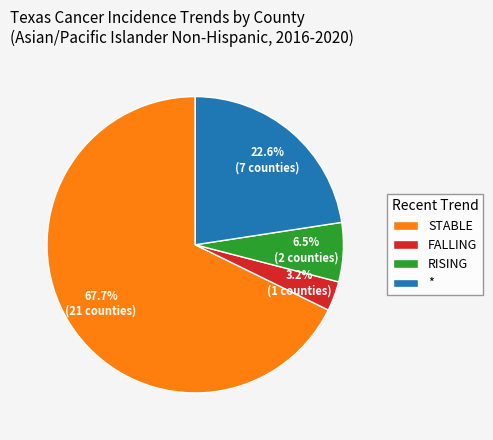

Which slice is the smallest?

FALLING